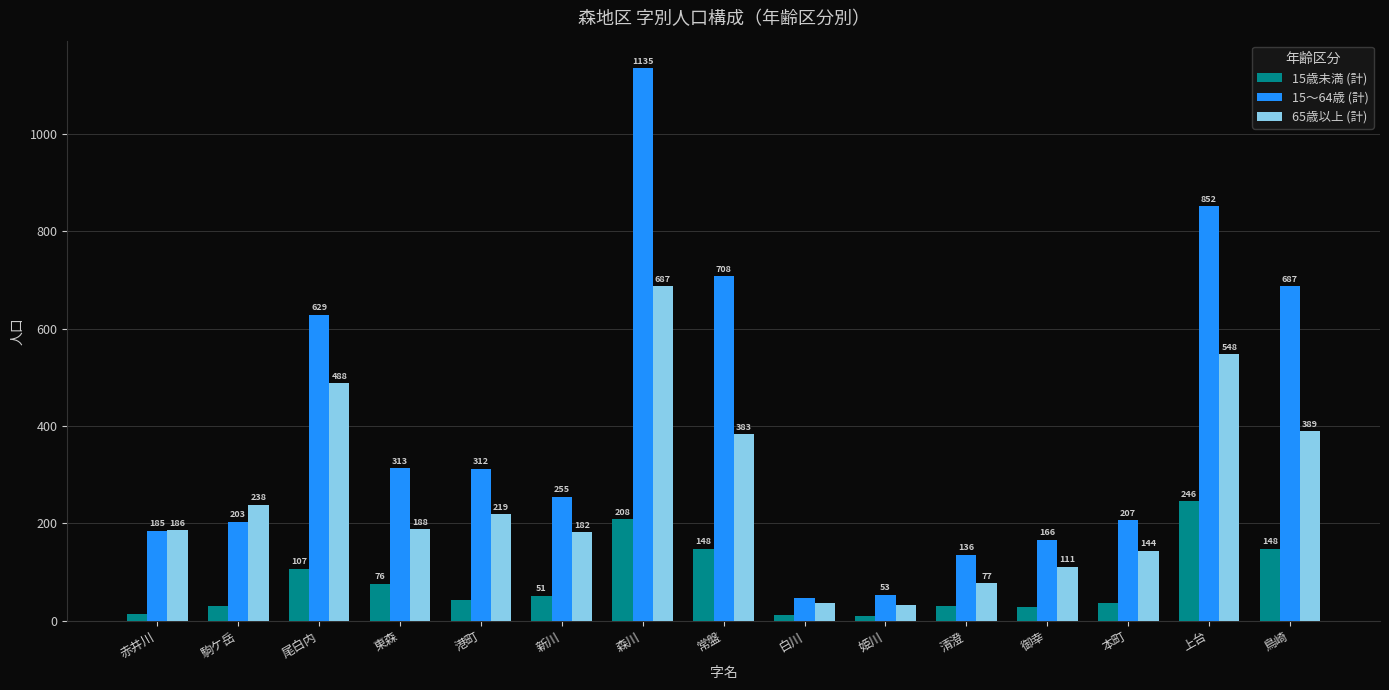

Reading left to right, list all the values displayed in this chart.

15歳未満 (計): 13	30	107	76	43	51	208	148	12	10	30	29	36	246	148
15〜64歳 (計): 185	203	629	313	312	255	1135	708	46	53	136	166	207	852	687
65歳以上 (計): 186	238	488	188	219	182	687	383	37	33	77	111	144	548	389